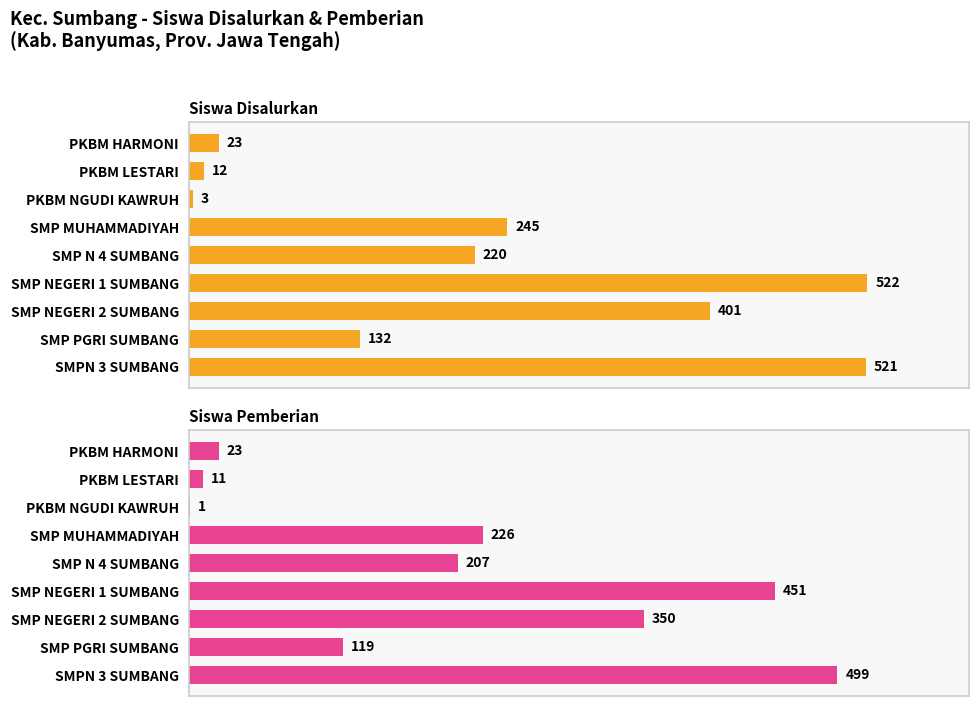

Which series changed the most between SMP MUHAMMADIYAH and SMP NEGERI 1 SUMBANG?

Siswa Disalurkan